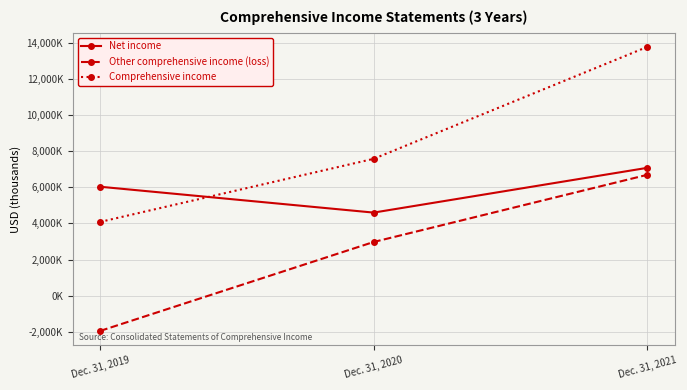

The Net income series shows 1551866 at Dec. 31, 2020. True or false?

False